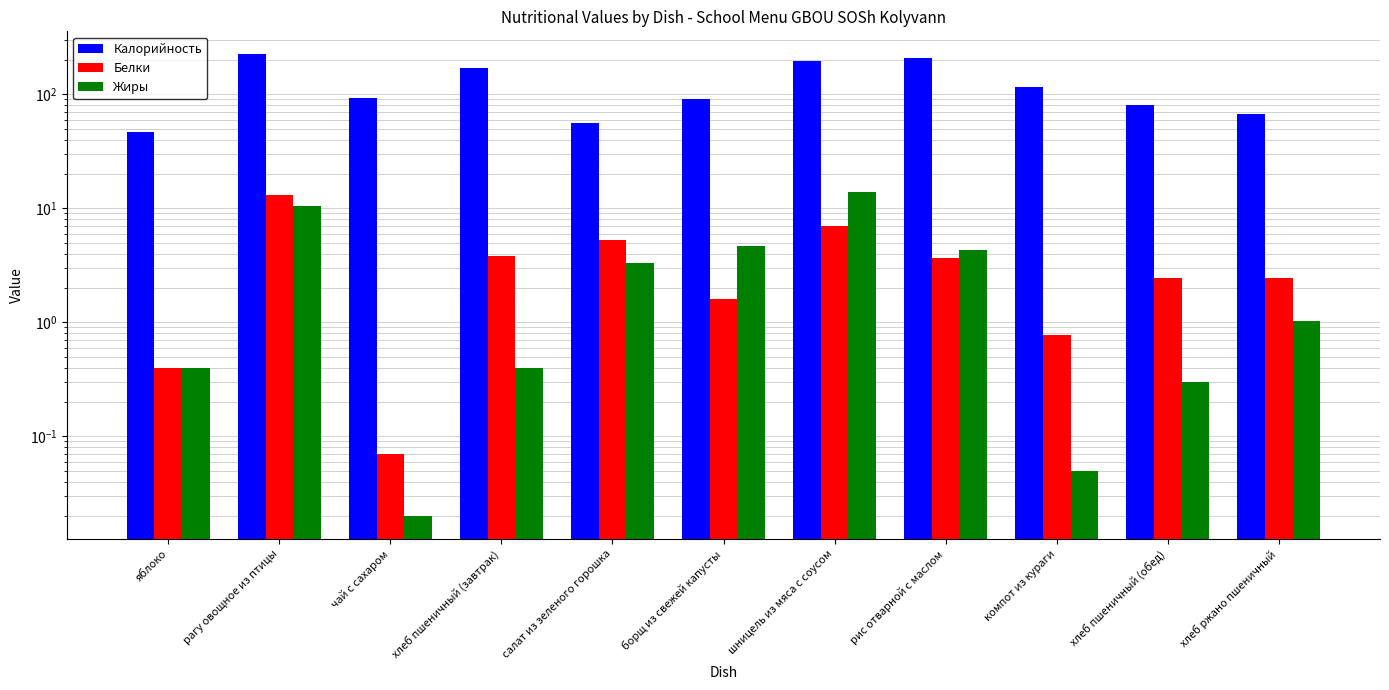

What is the difference between the maximum and minimum values in the Калорийность series?

176.4